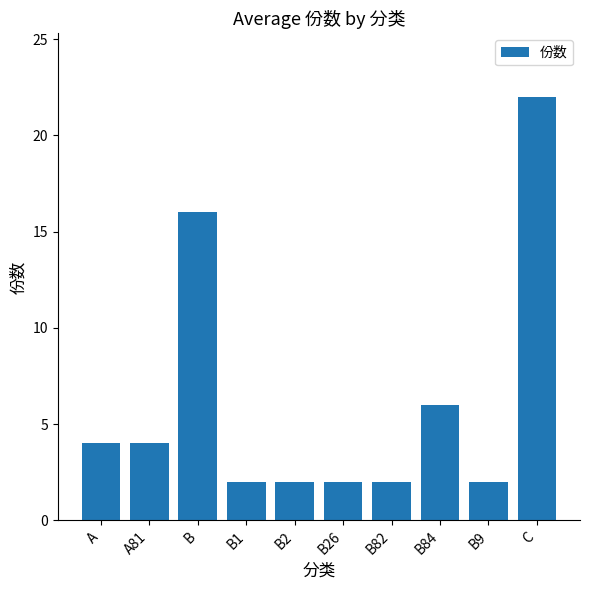

True or false: the data shows 3 at B26.

False